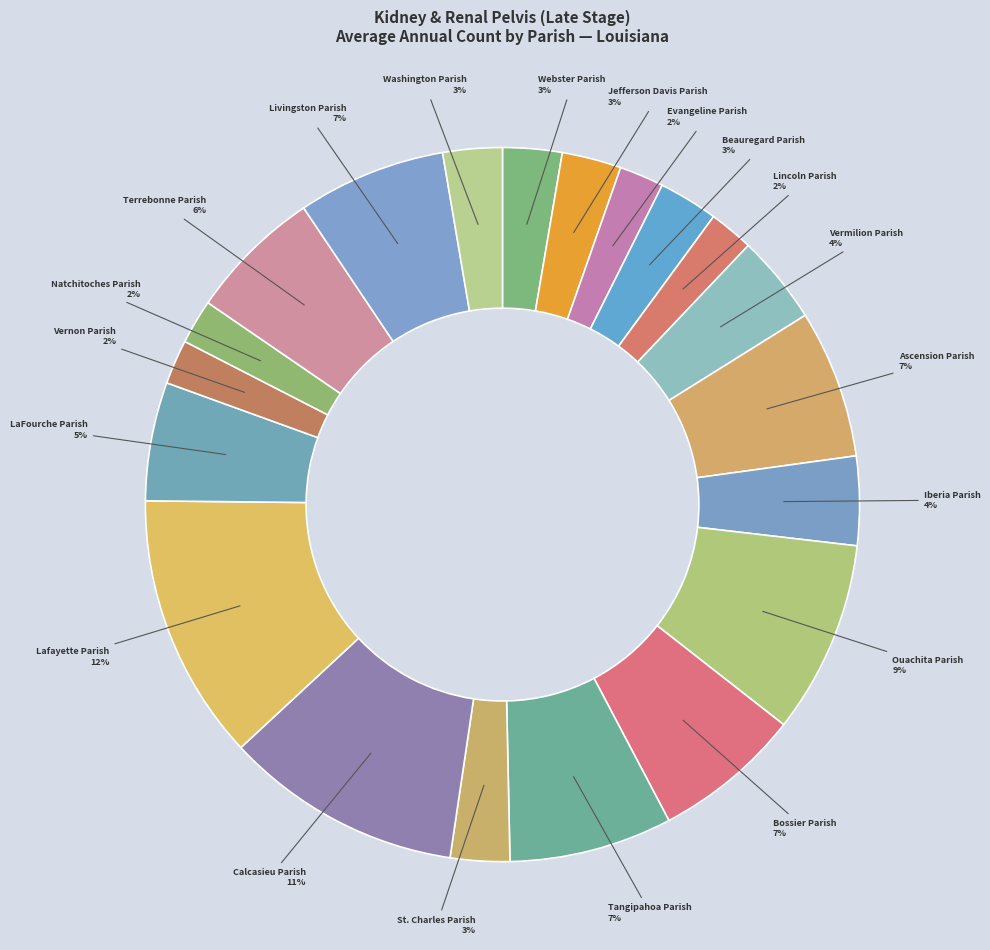

What percentage is the Evangeline Parish slice, to the nearest percent?

2%